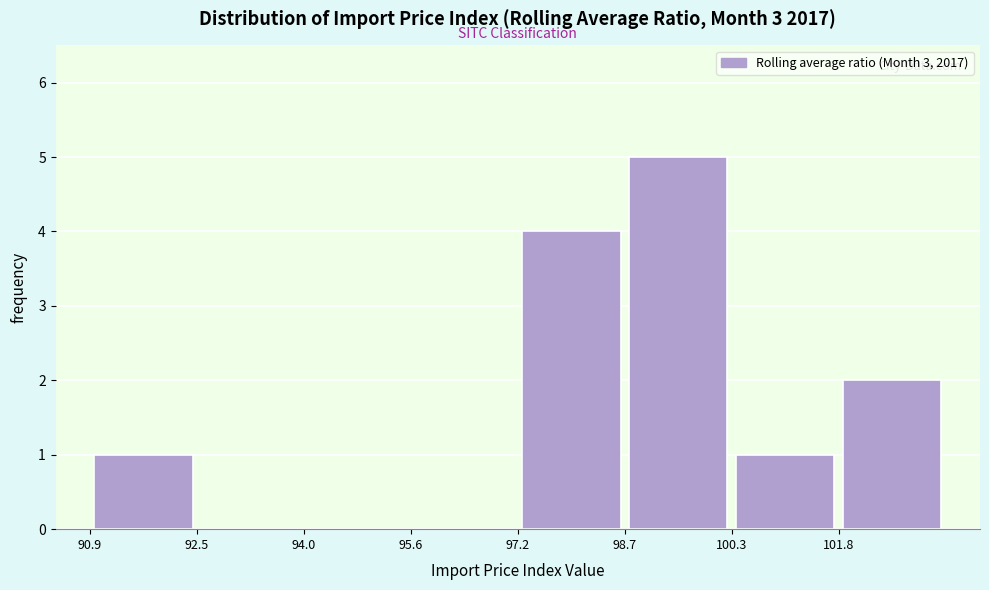

What is the height of the bar covering 98.8 to 100.2 on the x-axis? Neither the bar edges nor the heights are printed on the chart, so give them approximately, as read against the axes.

5